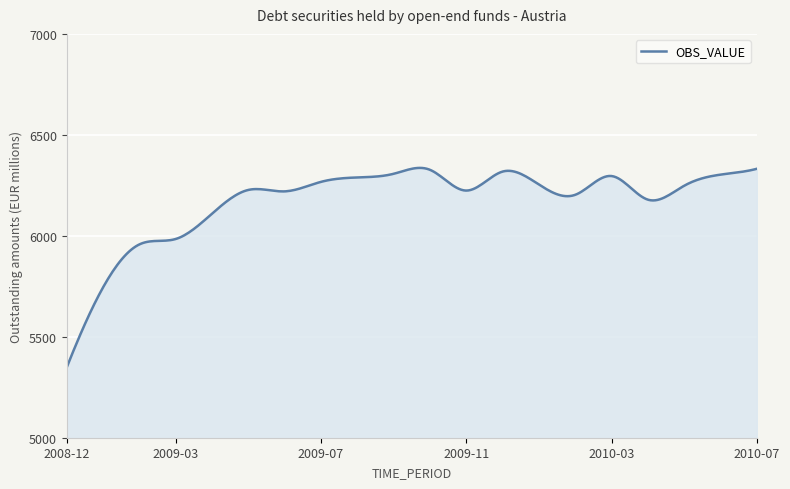

What is the difference between the maximum and minimum values?

990.3